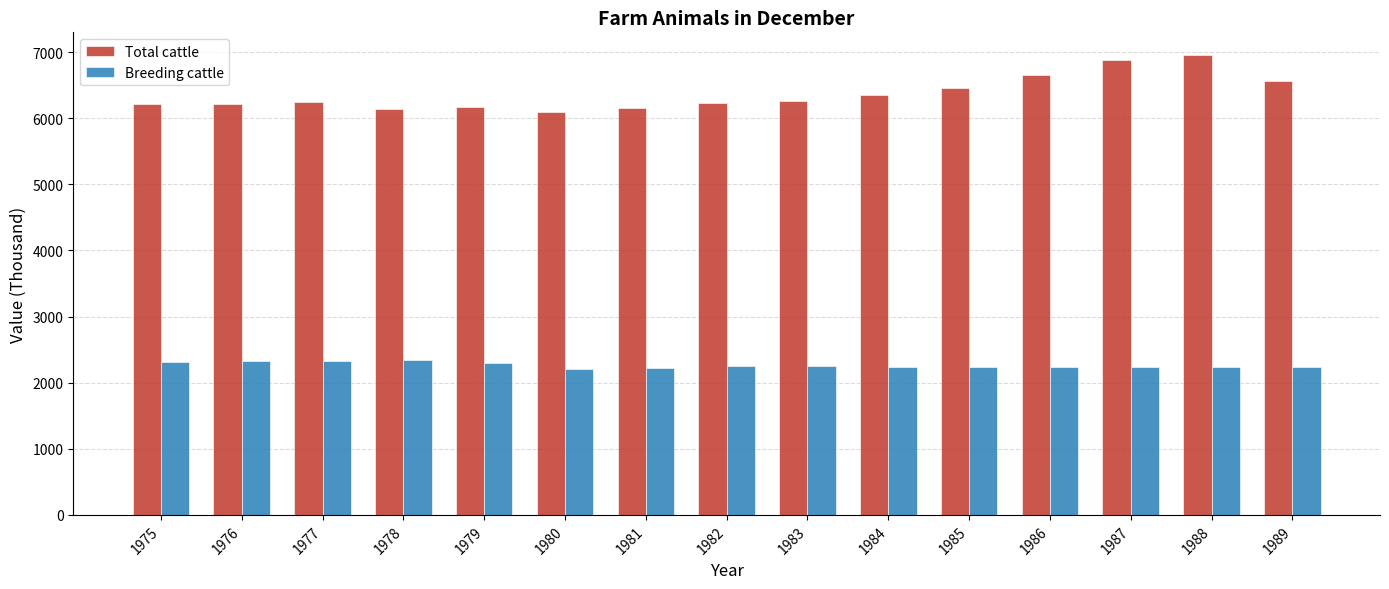

Which series has the largest range (max minus min)?

Total cattle